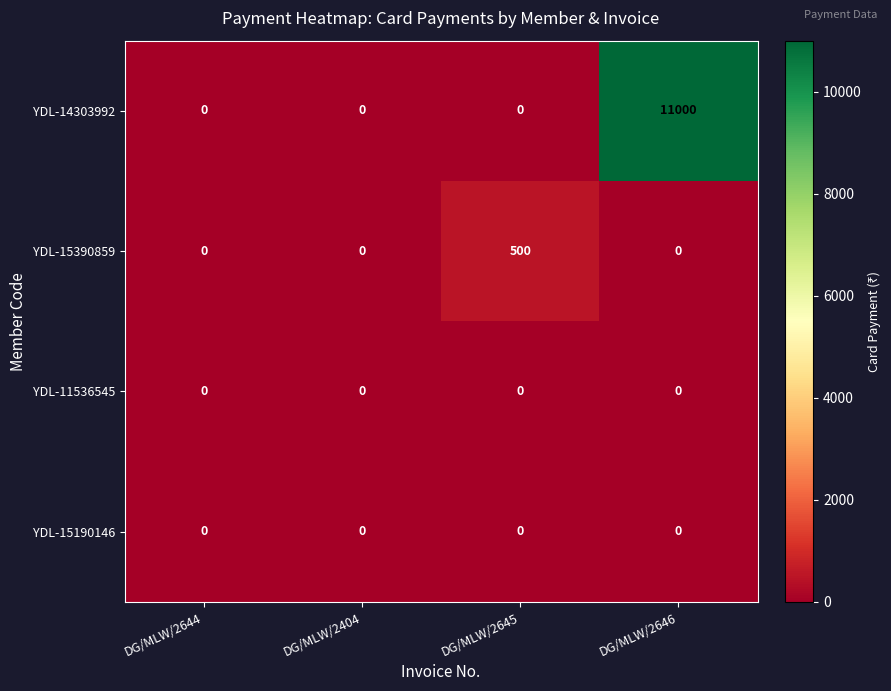

Reading left to right, list all the values displayed in this chart.

YDL-14303992: DG/MLW/2644=0	DG/MLW/2404=0	DG/MLW/2645=0	DG/MLW/2646=11000
YDL-15390859: DG/MLW/2644=0	DG/MLW/2404=0	DG/MLW/2645=500	DG/MLW/2646=0
YDL-11536545: DG/MLW/2644=0	DG/MLW/2404=0	DG/MLW/2645=0	DG/MLW/2646=0
YDL-15190146: DG/MLW/2644=0	DG/MLW/2404=0	DG/MLW/2645=0	DG/MLW/2646=0